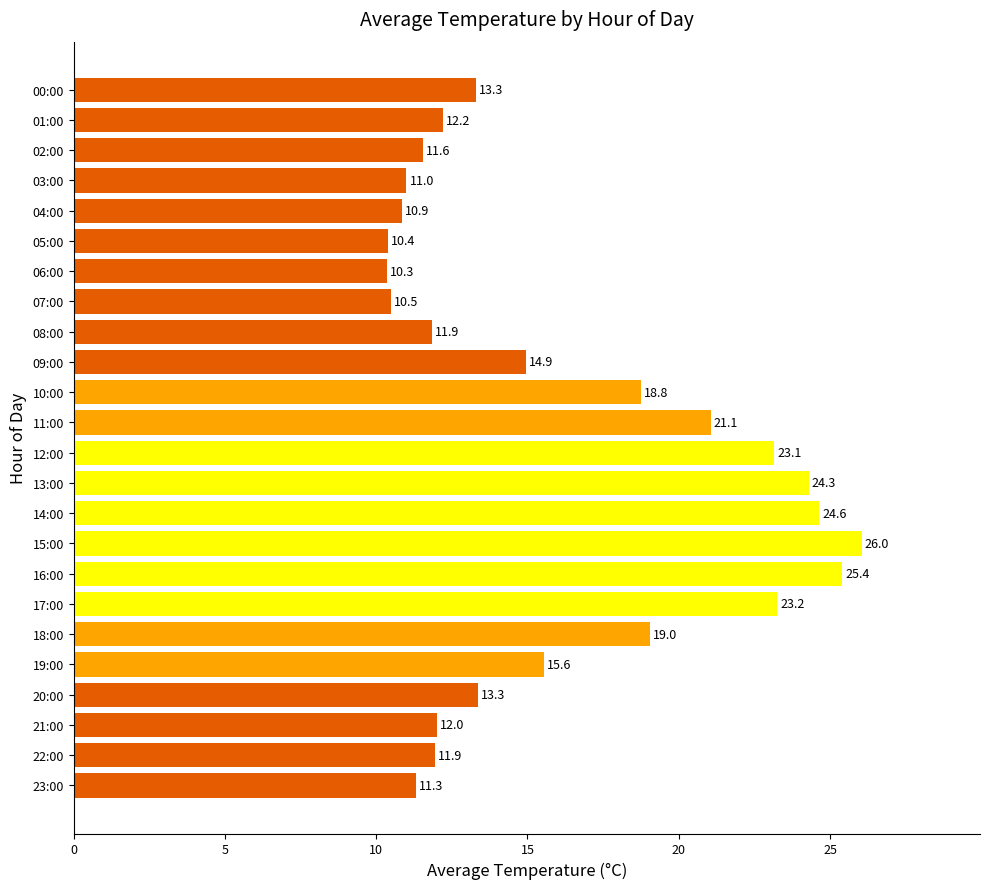

What is the sum of all values?

386.8